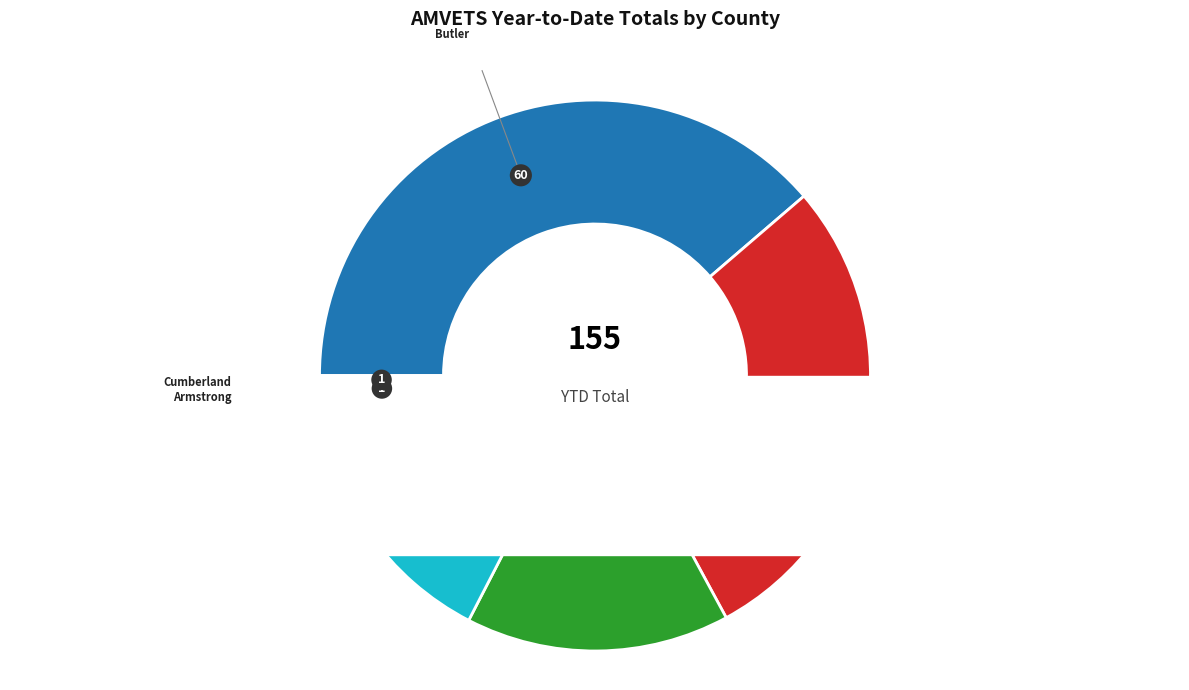

To the nearest percent, what percentage of the pie is Fayette?

8%